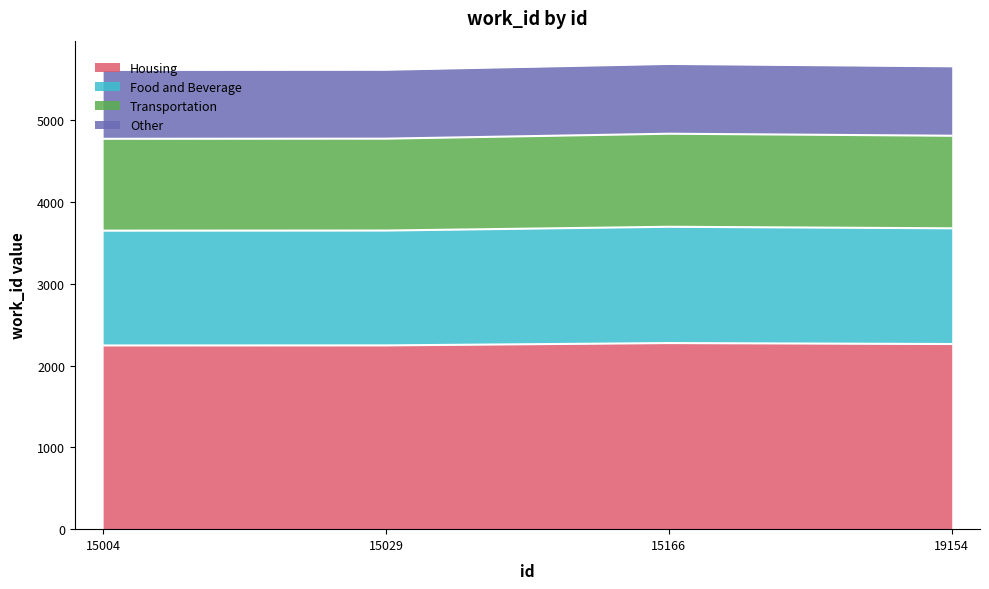

What is the change in value from 15004 to 15166?

+47.5